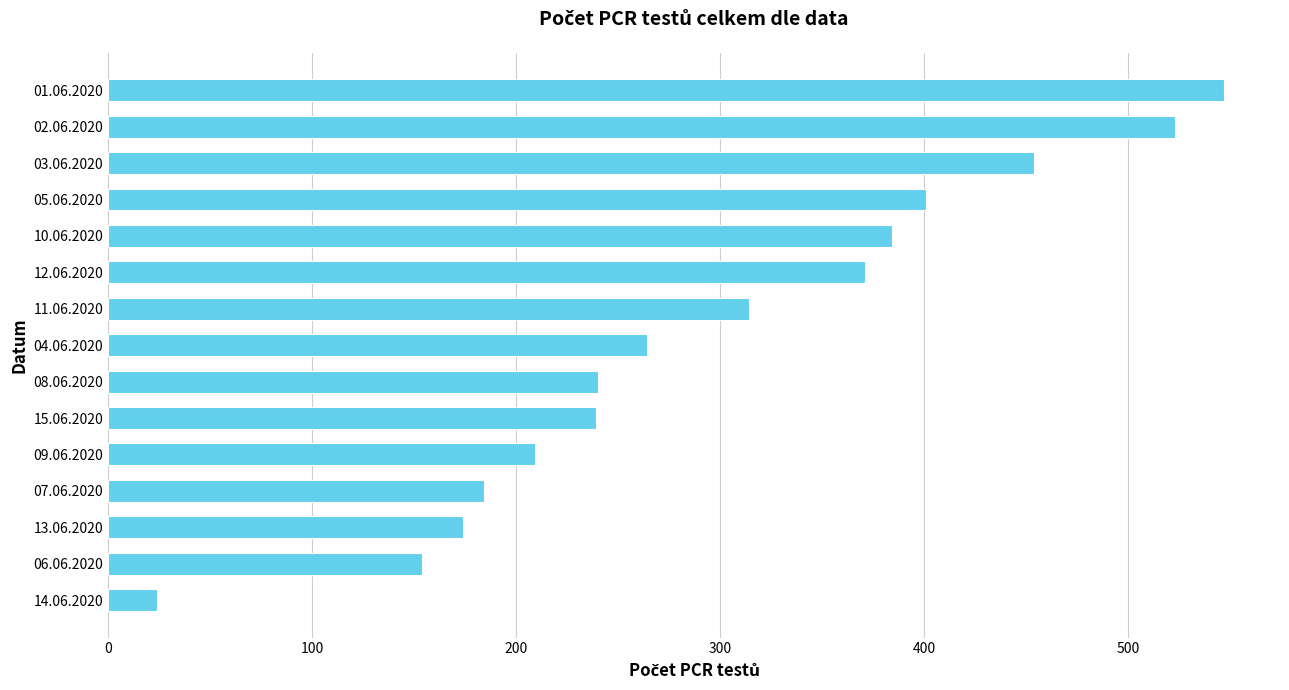

The chart shows a value of 314 at 11.06.2020. True or false?

True